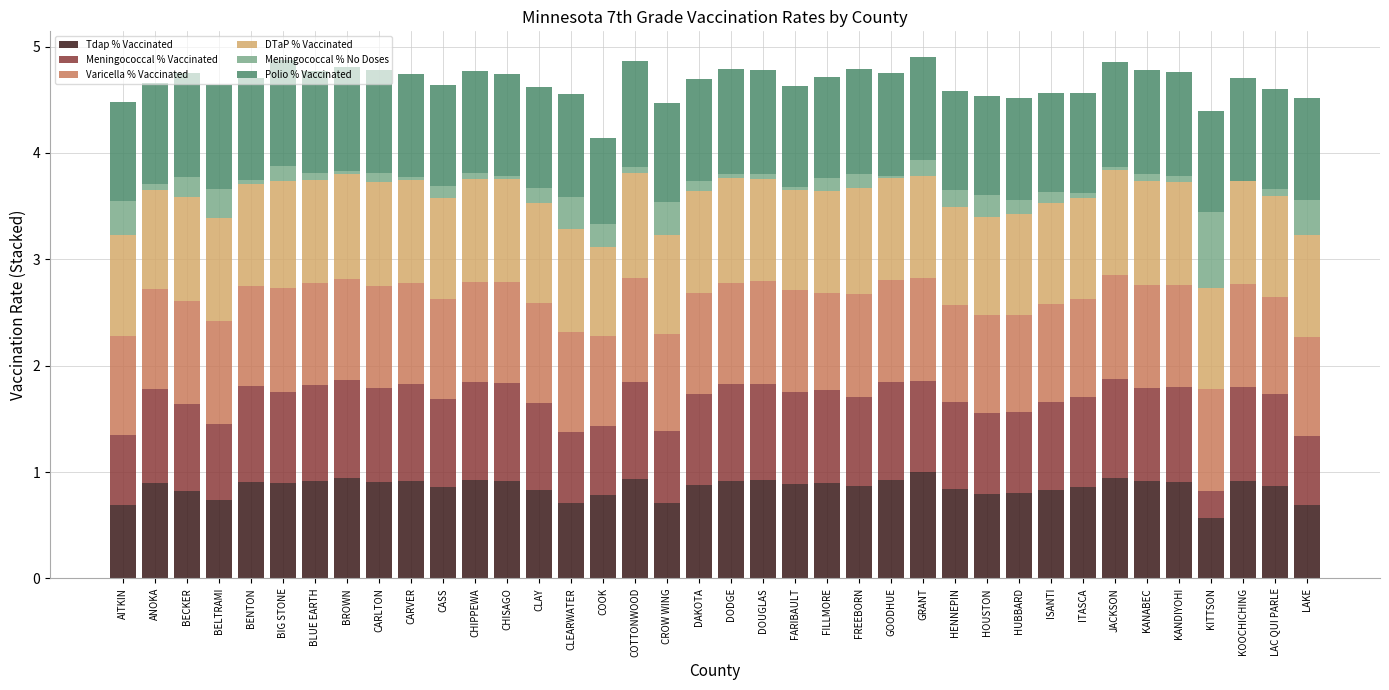

Are the bars horizontal?

No